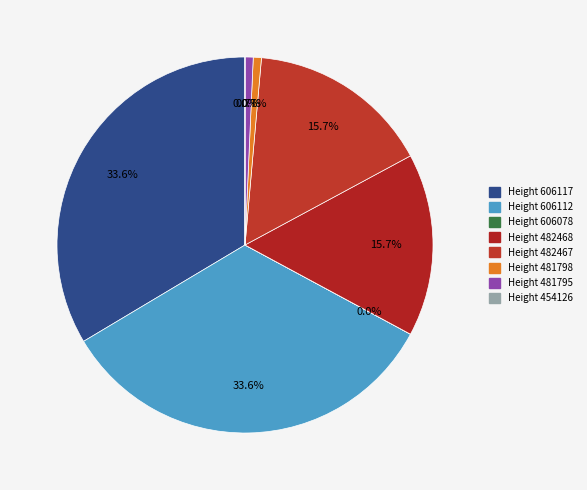

To the nearest percent, what percentage of the pie is Height 481795?

1%